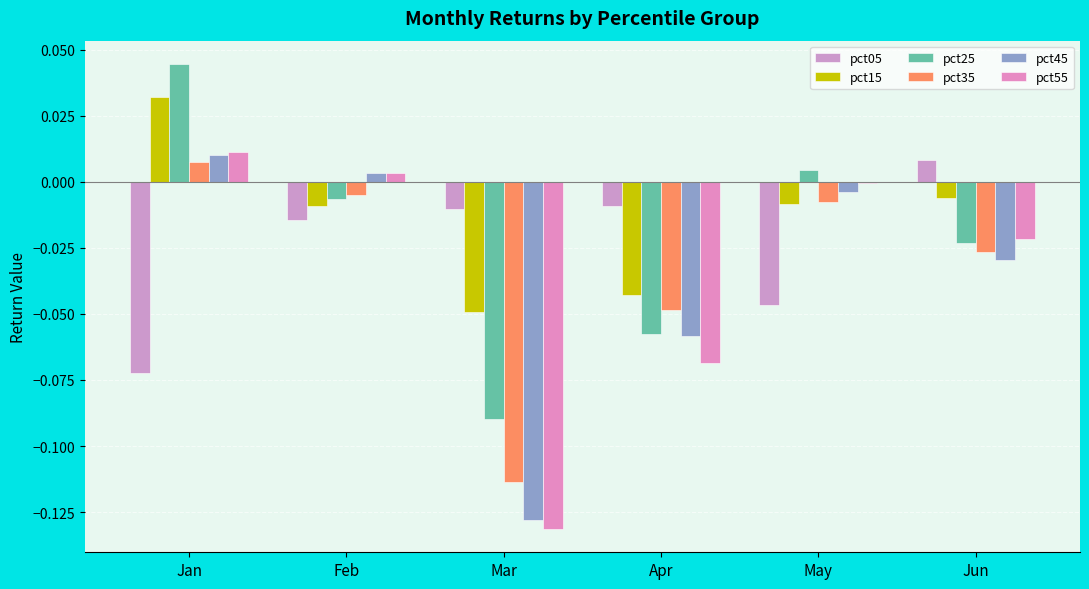

The value of pct35 at Feb is -0.0. True or false?

False